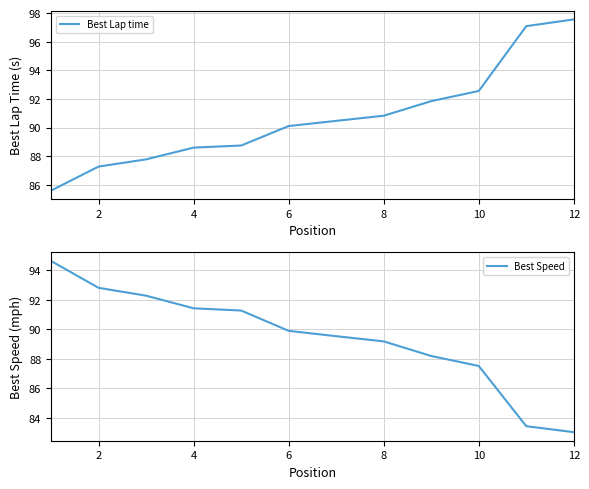

Rank the series by their maximum value, from lowest to highest.

Best Speed, Best Lap time